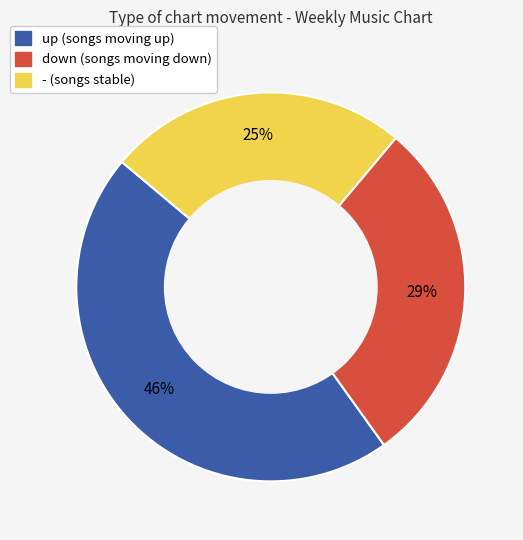

Is there a majority slice in this chart?

No